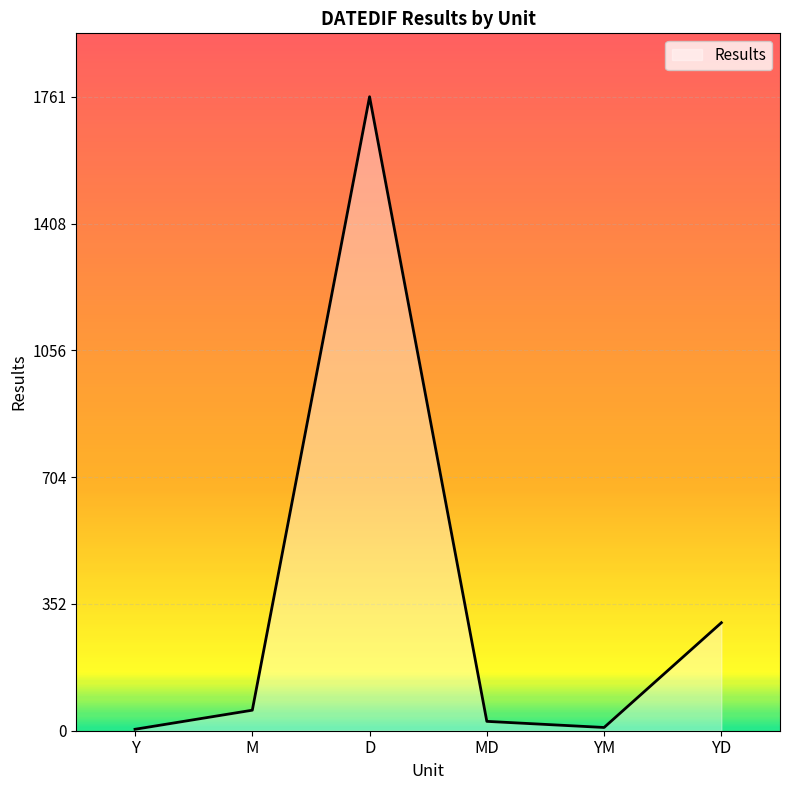

How many interior local peaks (higher than both neighbors) does the data have?

1